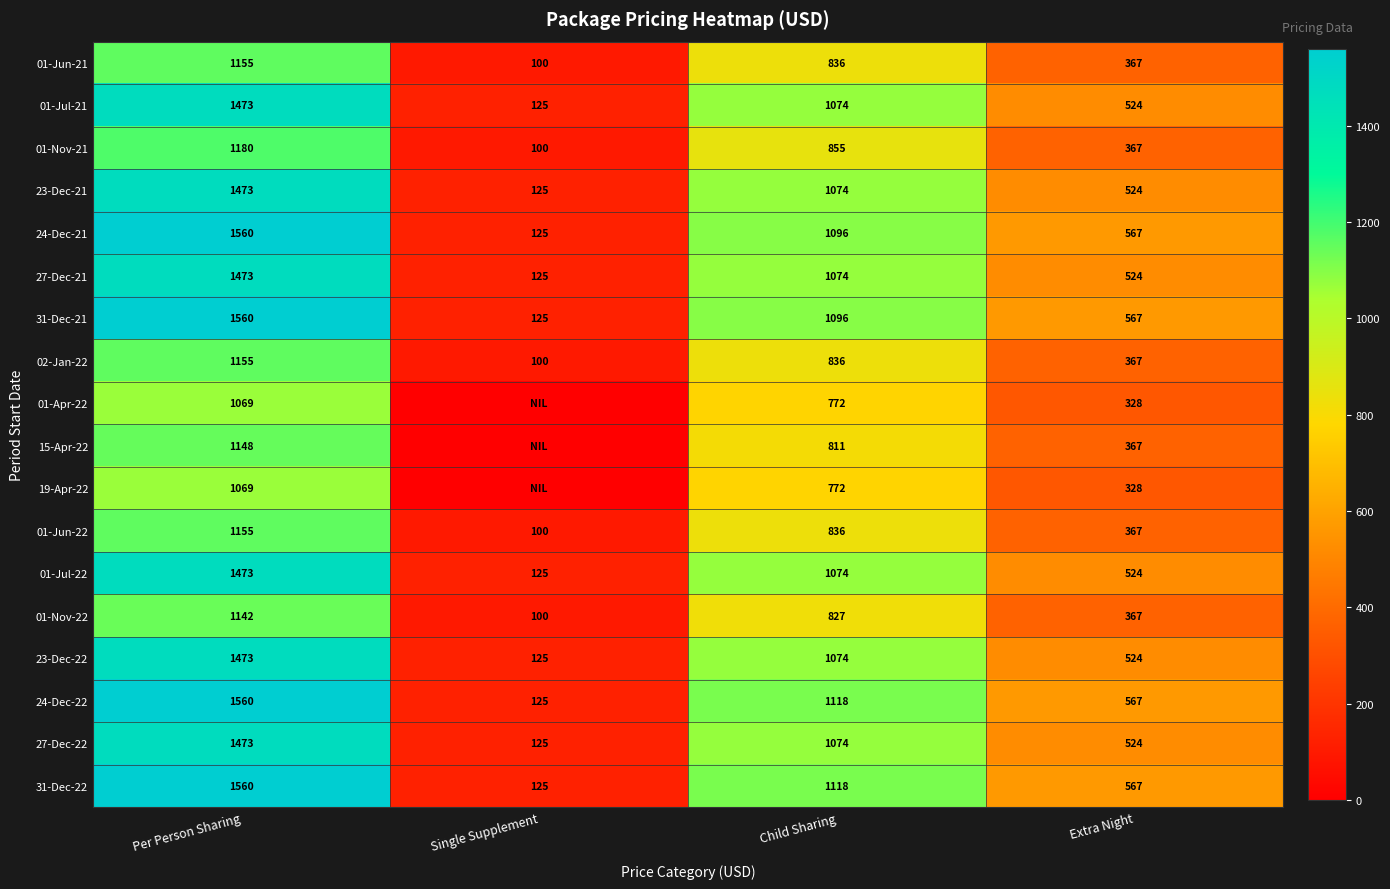

True or false: 01-Jul-22 has a value of 1774 at Child Sharing.

False